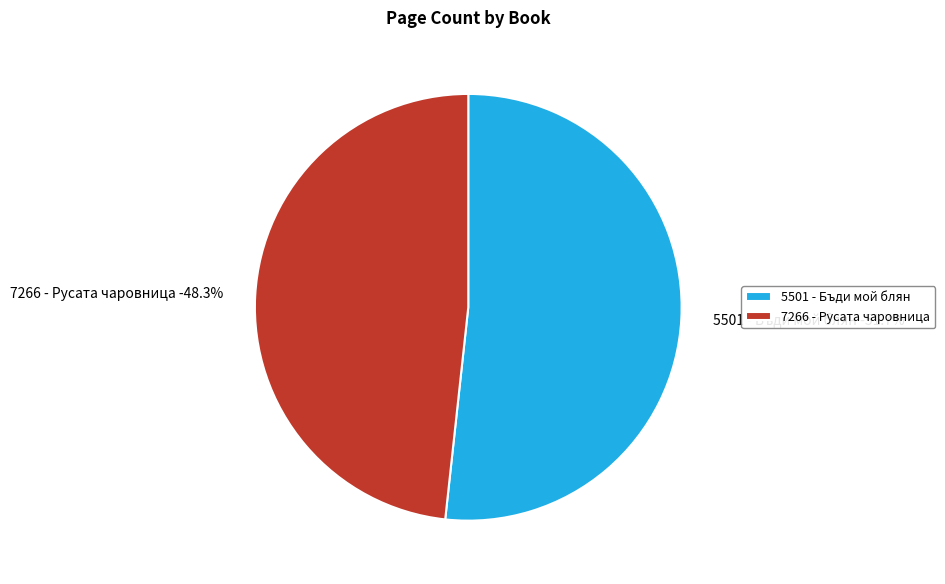

True or false: 7266 - Русата чаровница accounts for 48% of the total.

True